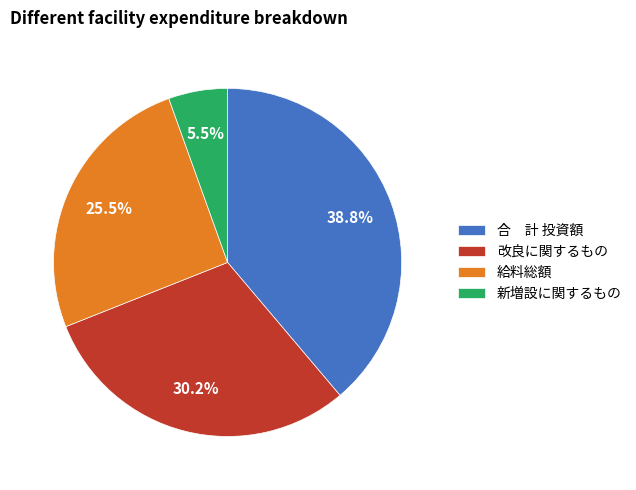

Is it true that 新増設に関するもの is 1% of the pie?

False